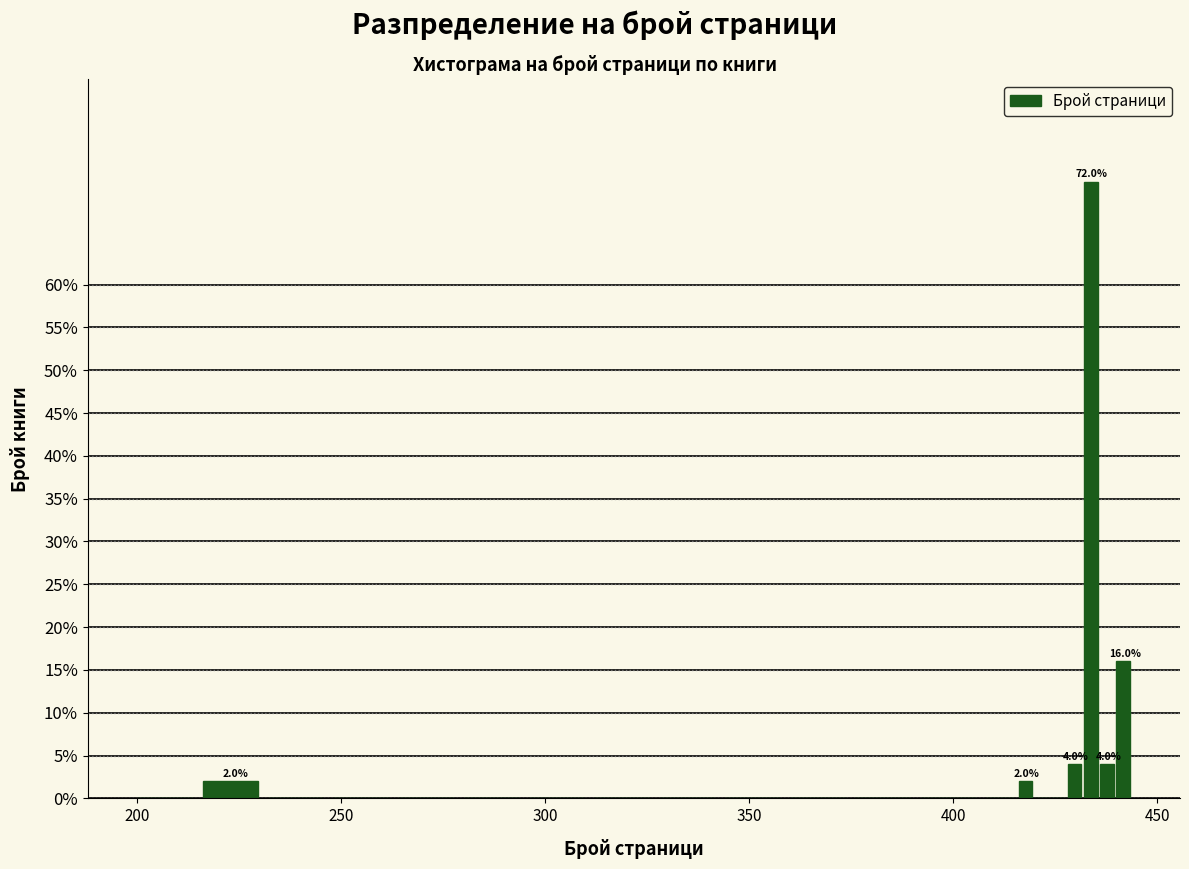

Around what value on the x-axis is the tallest bar? Give the approximate position of its centre, as read against the axis.

435